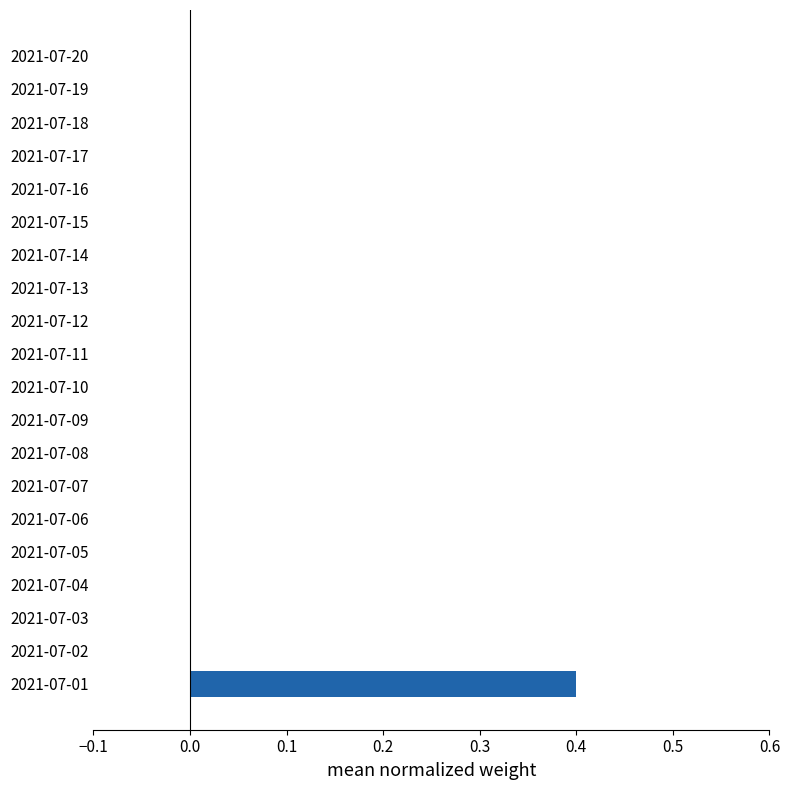

At which category does the chart reach its peak across all series?

2021-07-01